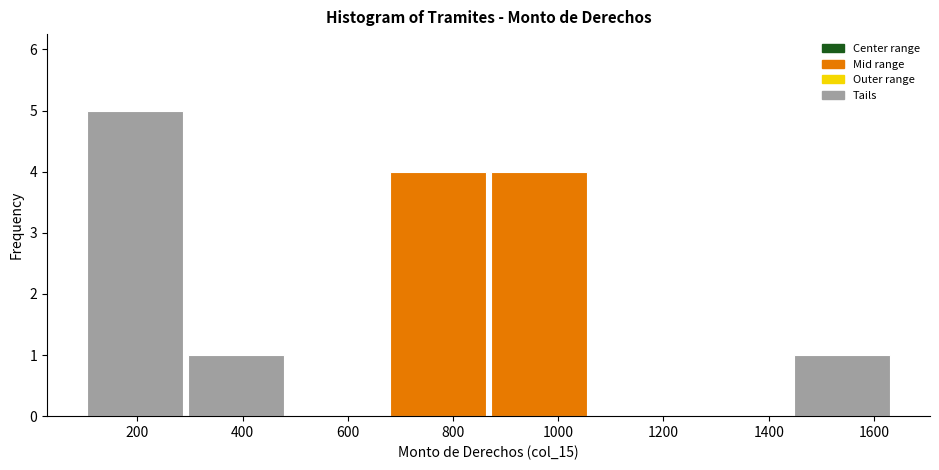

What is the height of the bar covering 300 to 480 on the x-axis? Neither the bar edges nor the heights are printed on the chart, so give them approximately, as read against the axes.

1